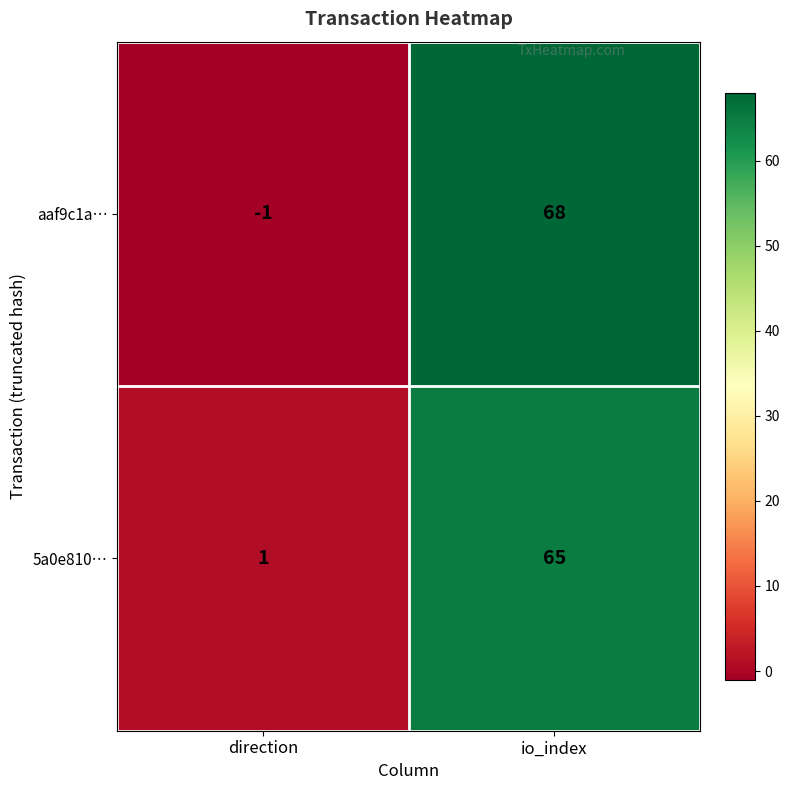

Which series changed the most between direction and io_index?

aaf9c1a…